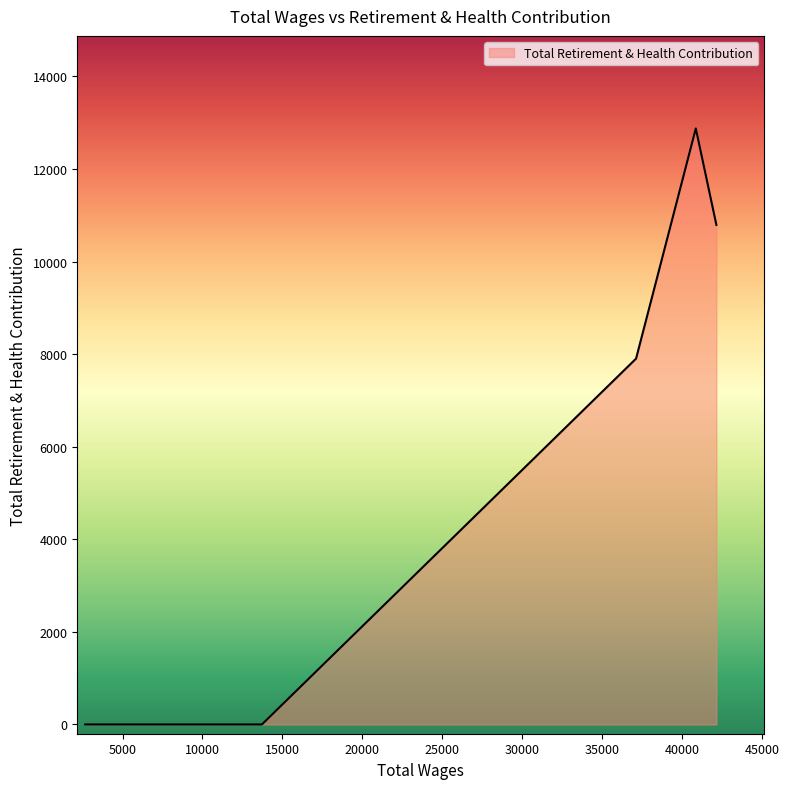

What is the greatest value displayed?

12876